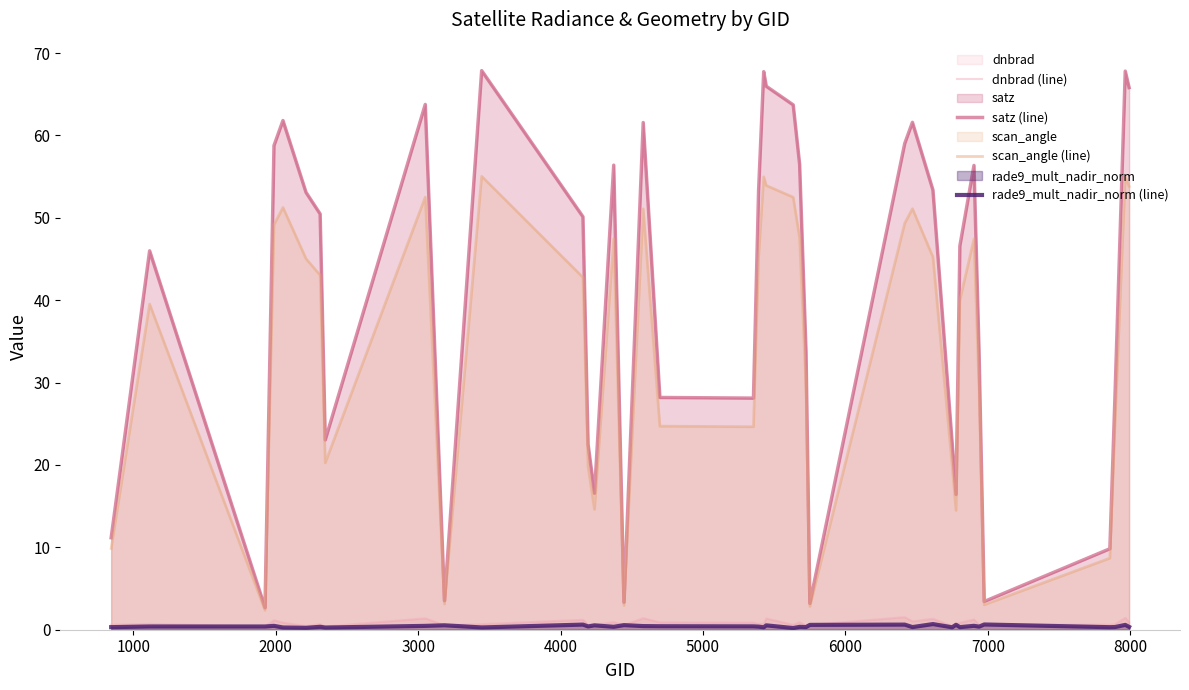

True or false: dnbrad (line) and satz (line) cross at least once.

False